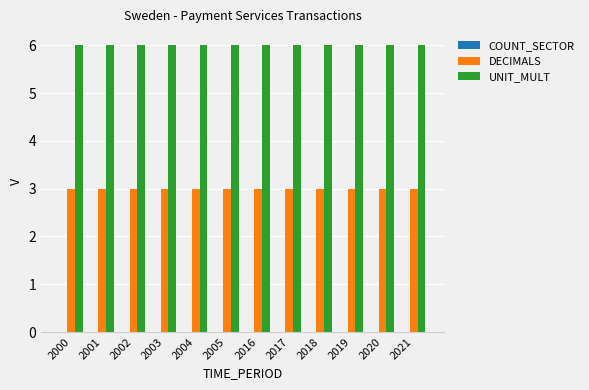

What is the spread (max minus min) of values at 2003?

3